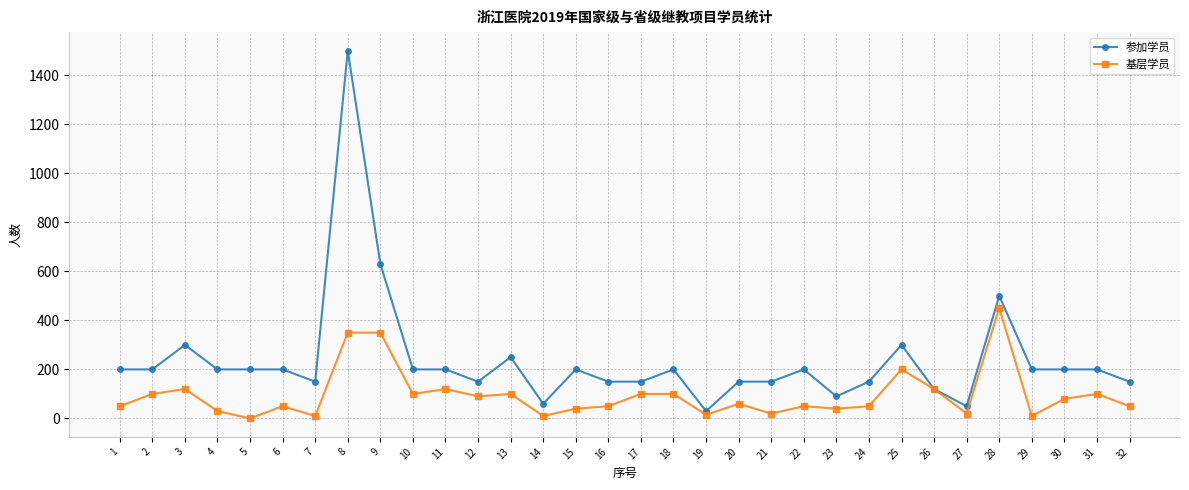

List the series in order of their overall mean, lowest first.

基层学员, 参加学员